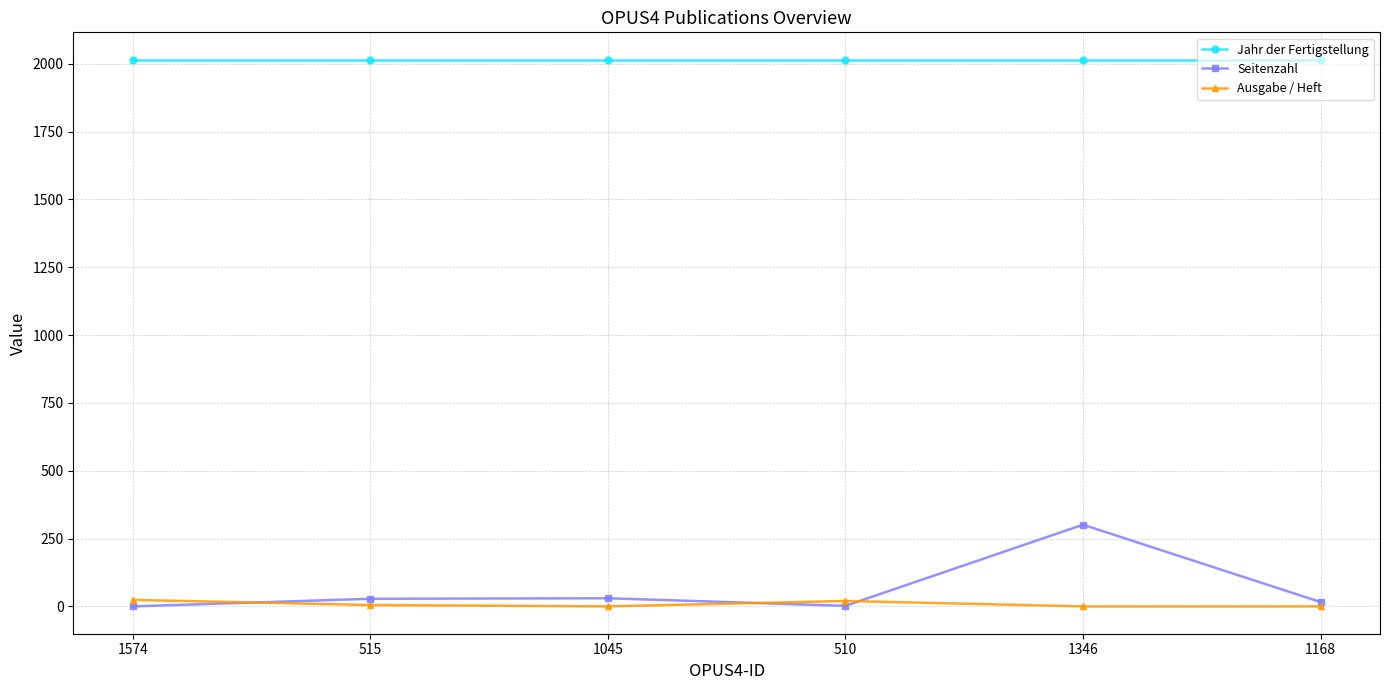

Does the chart display data point markers on the line(s)?

Yes